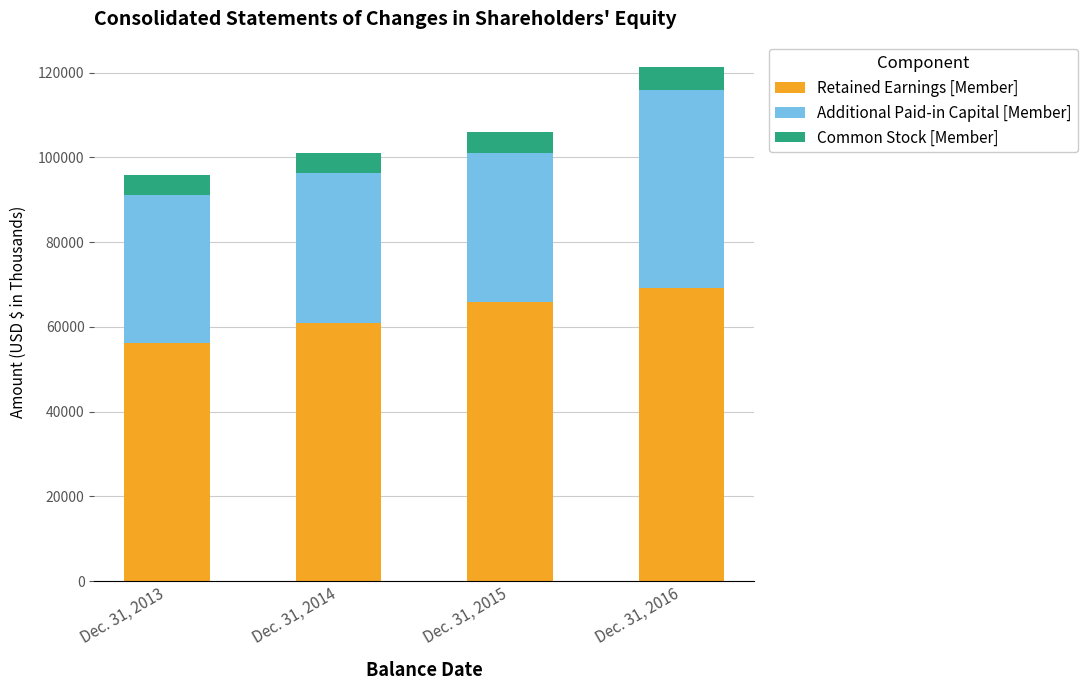

What is the difference between the second highest and second lowest values in the Retained Earnings [Member] series?

4909